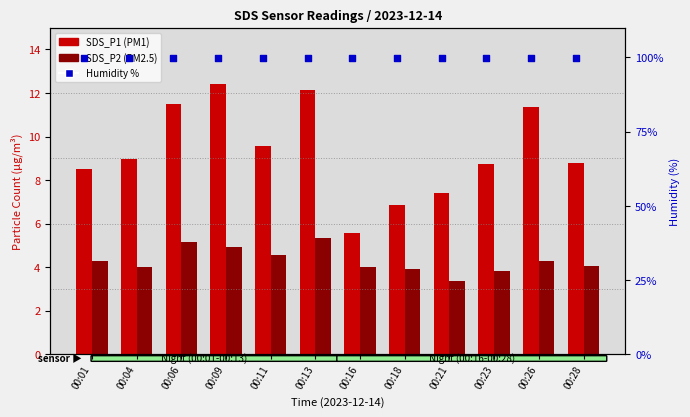

Which series reaches the maximum Y coordinate?

Humidity